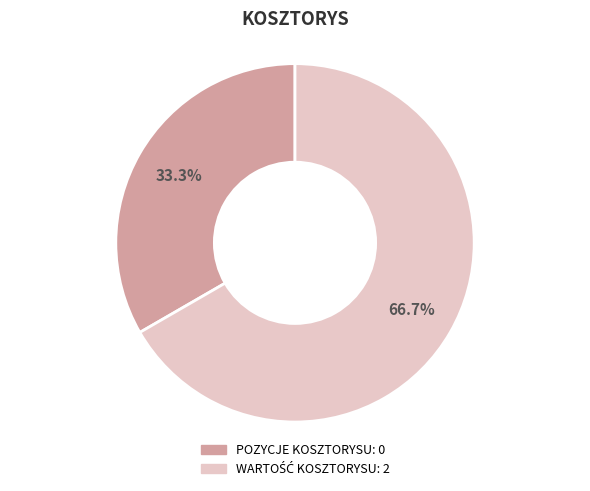

What percentage is NOT represented by POZYCJE KOSZTORYSU?

66.7%